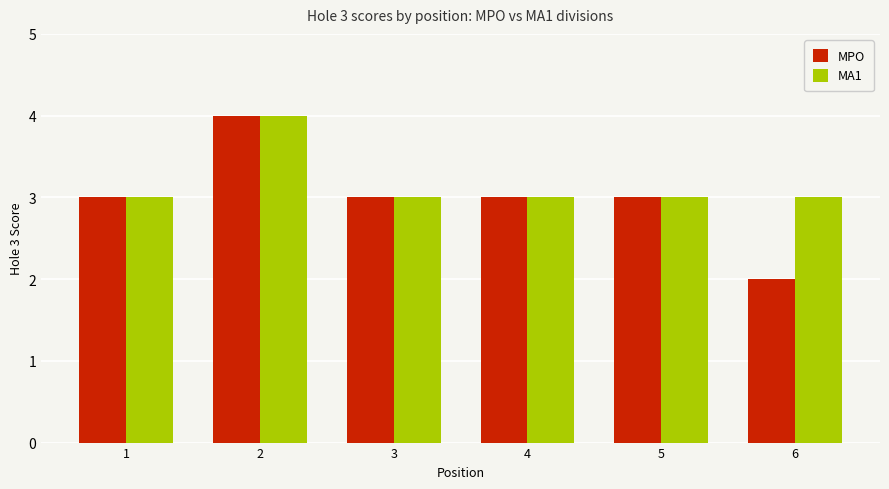

What is the difference between the maximum and minimum values in the MA1 series?

1